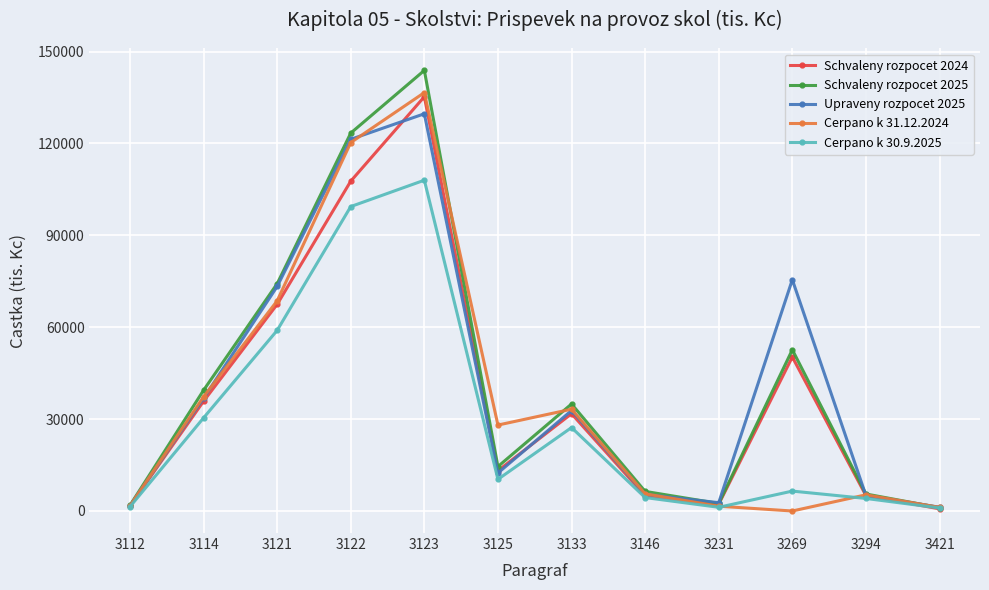

Which series has the widest spread of values?

Schvaleny rozpocet 2025